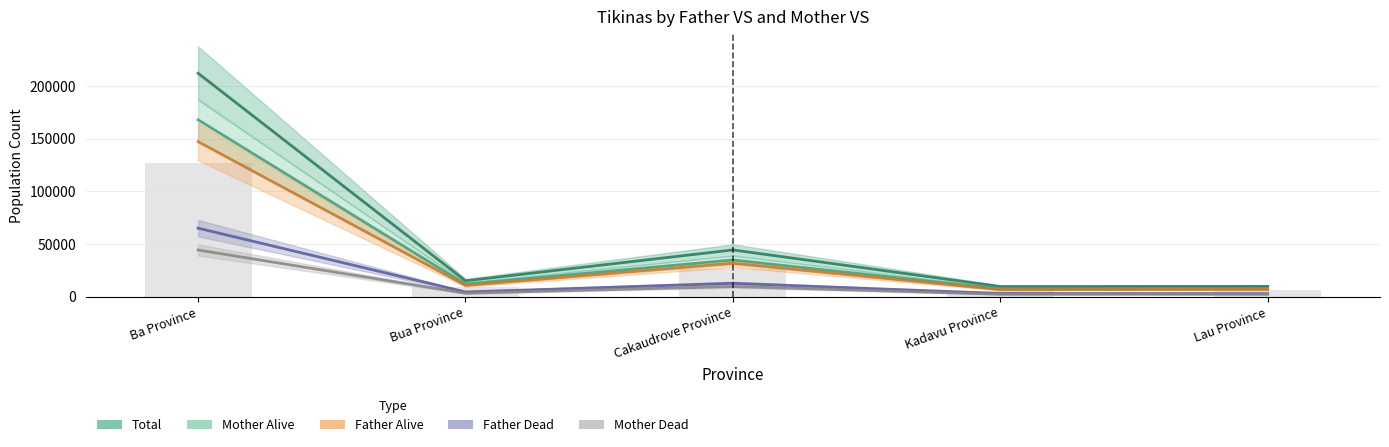

At which category is the sum across all series the highest?

Ba Province